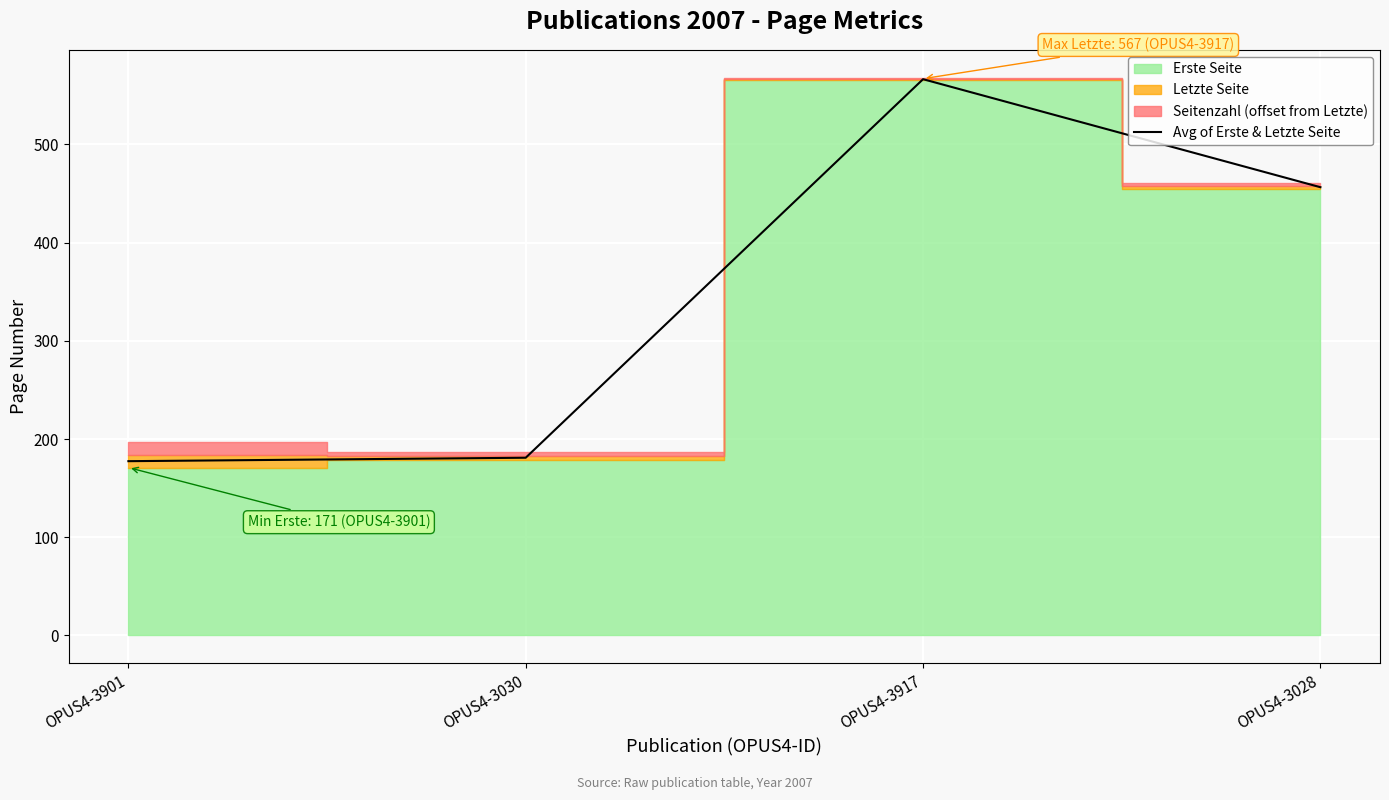

List the labels in order of value, smallest first.

OPUS4-3901, OPUS4-3030, OPUS4-3028, OPUS4-3917